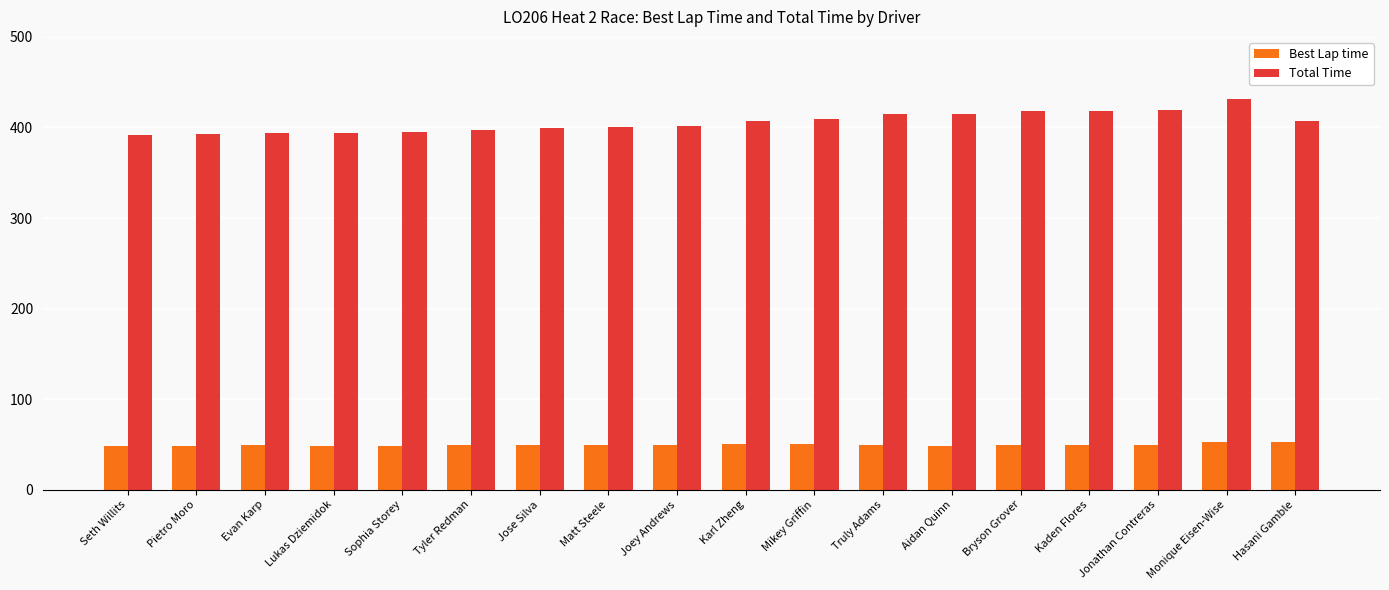

Which series has the largest range (max minus min)?

Total Time